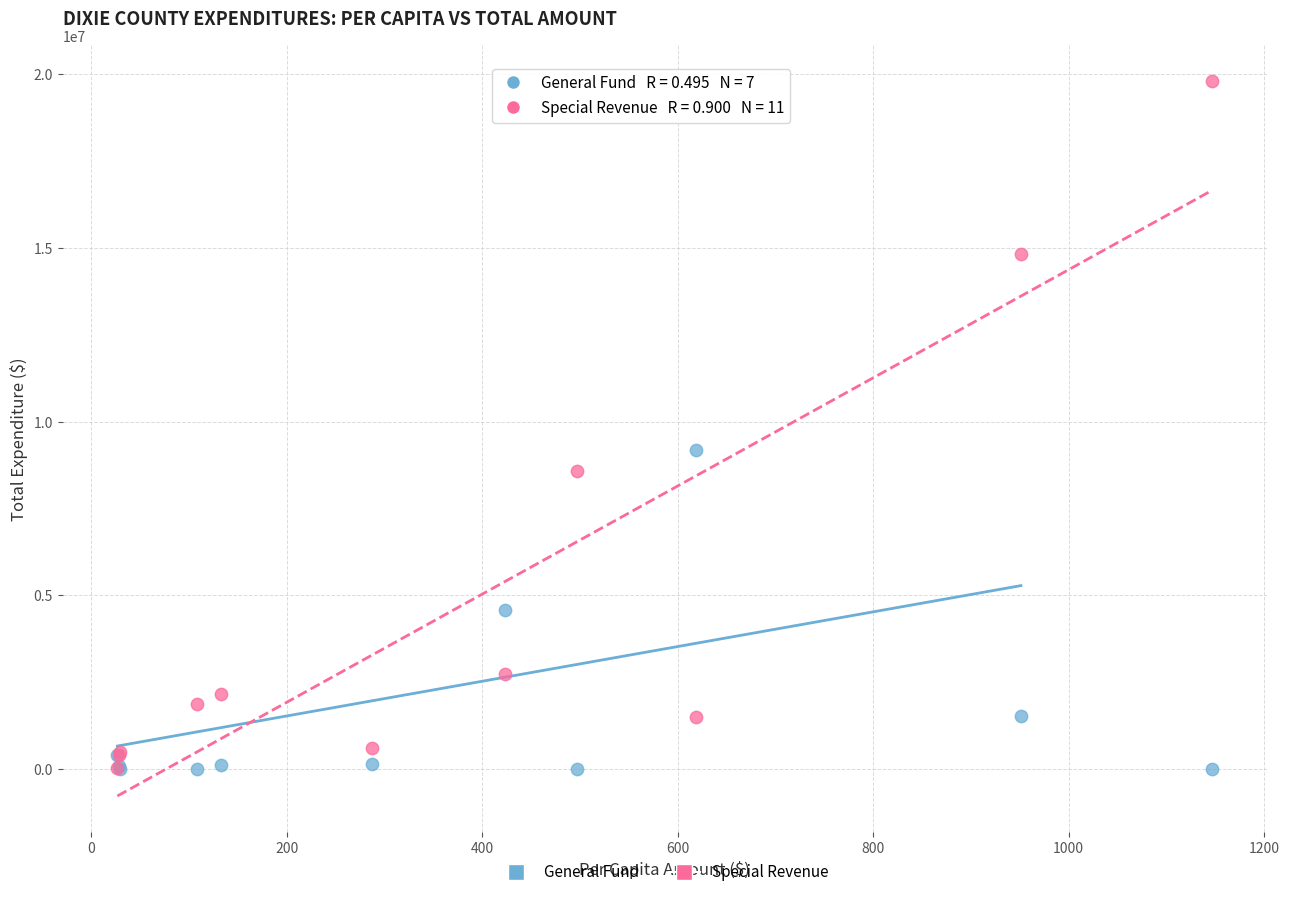

Across all series, what Y value is closest to 9901204?

9182063